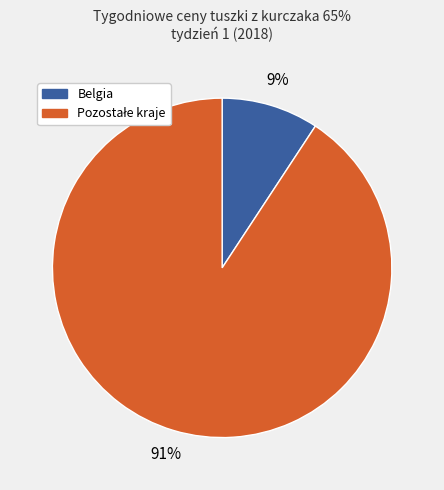

To the nearest percent, what is the average slice percentage?

50%